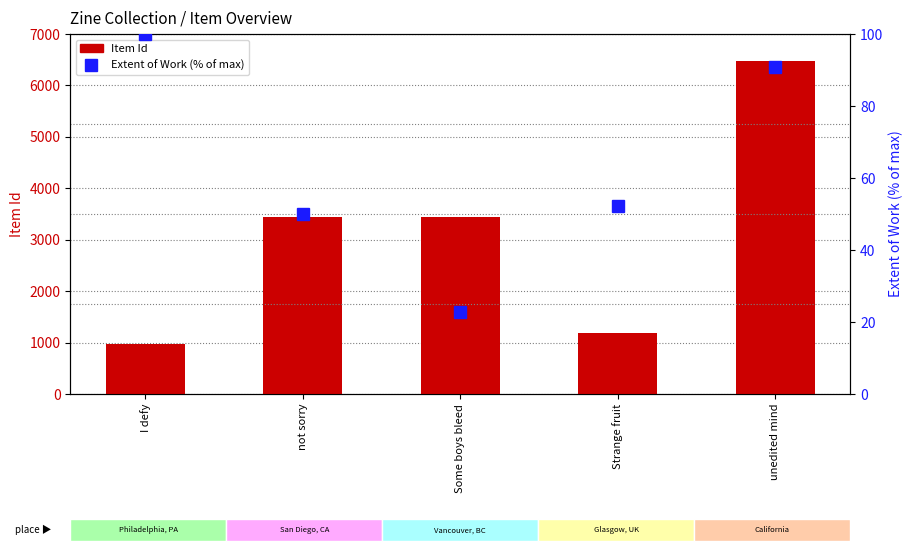

Which series has the largest total across all categories?

Item Id